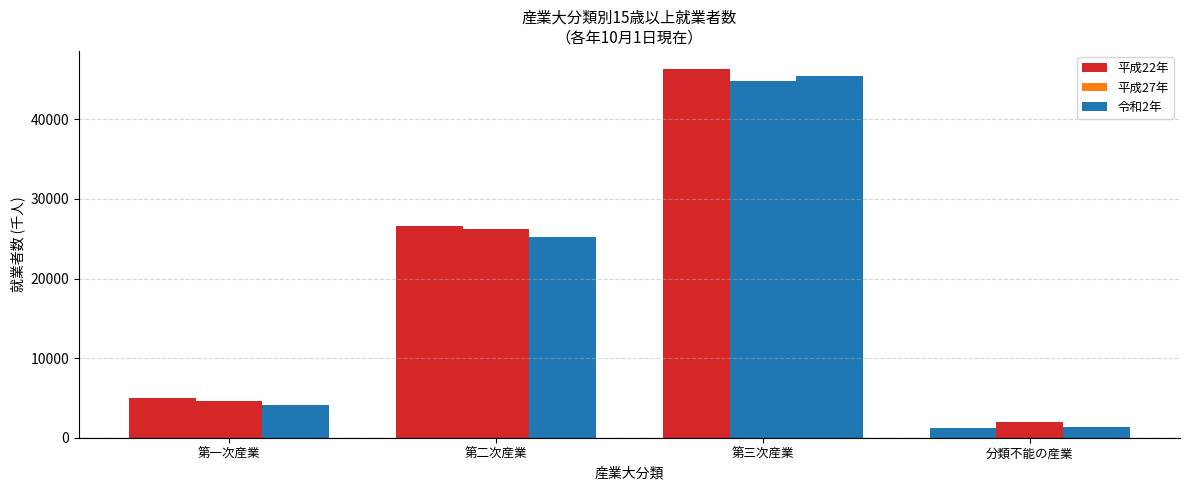

What is the maximum value for 平成27年?

44821